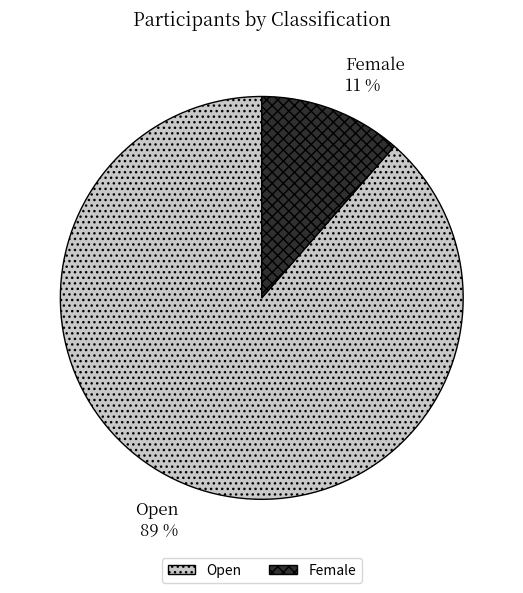

To the nearest percent, what percentage of the pie is Open?

89%